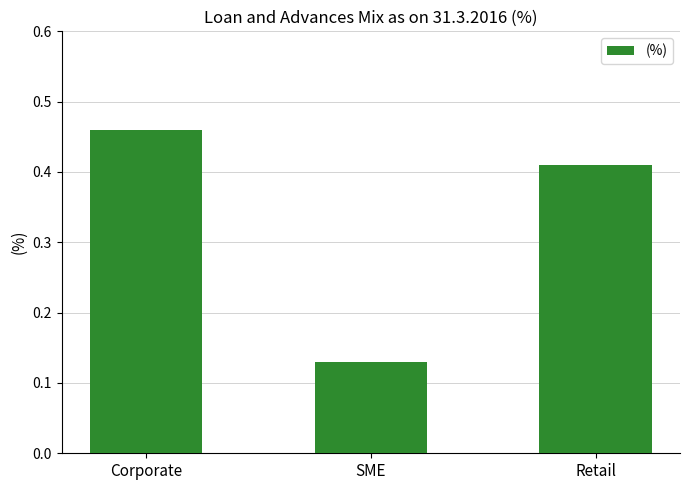

Which category has the lowest value across all series?

SME